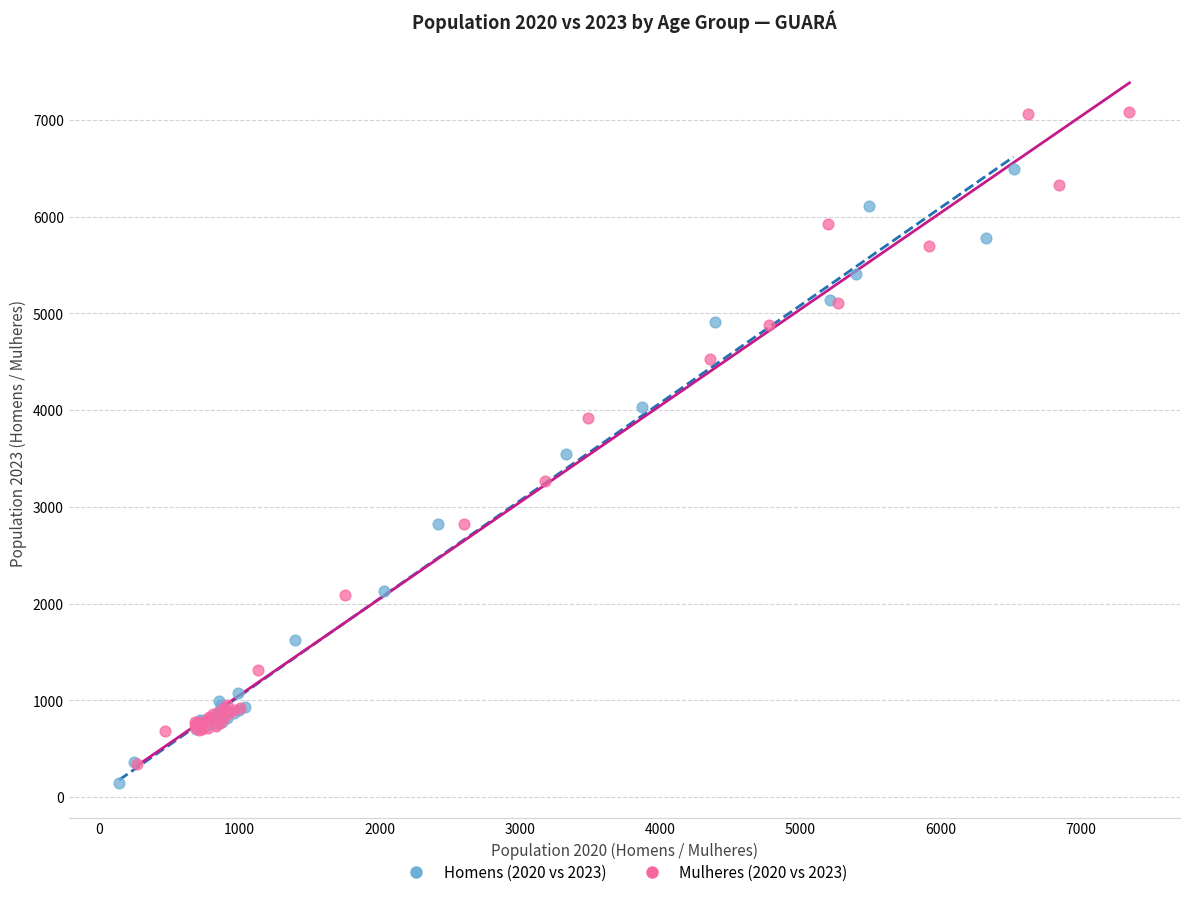

What are all the series names shown in the legend?

Homens (2020 vs 2023), Mulheres (2020 vs 2023)